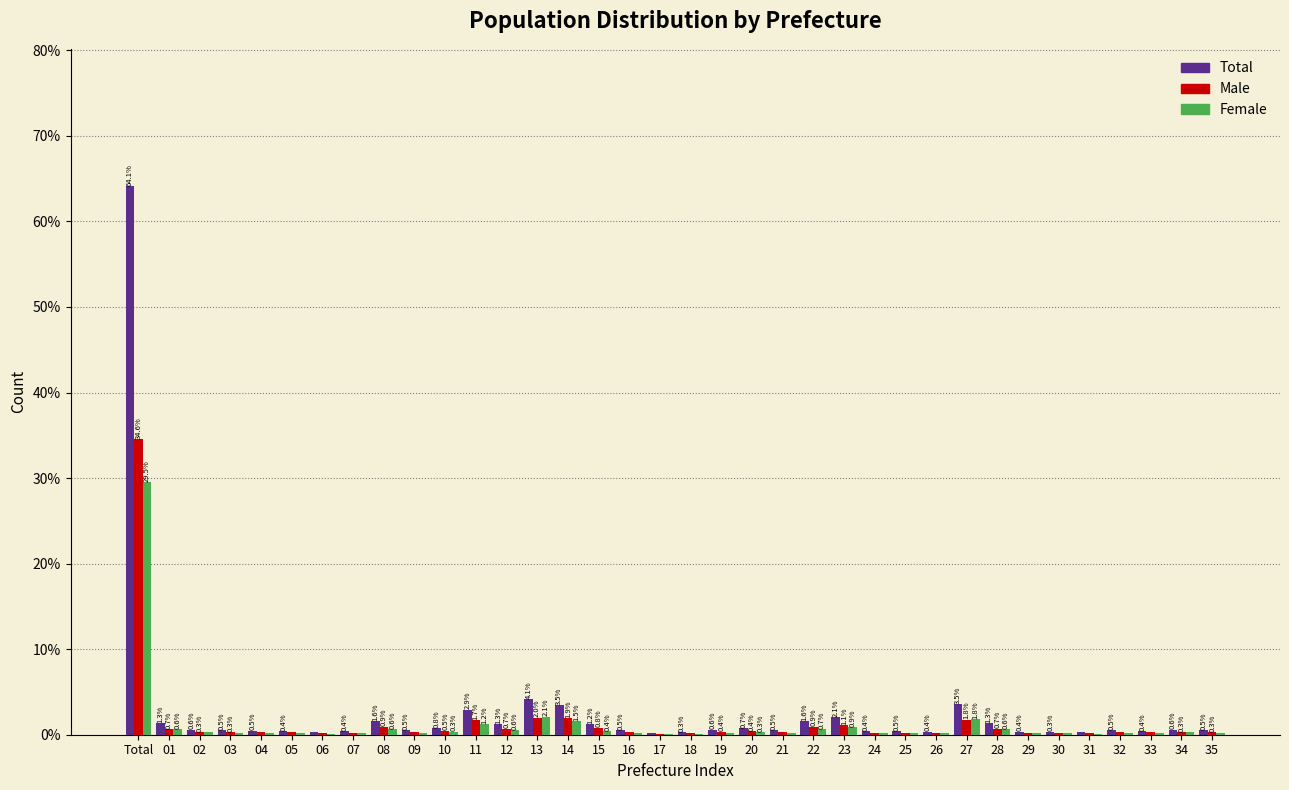

At which label is Female closest to 14?

13